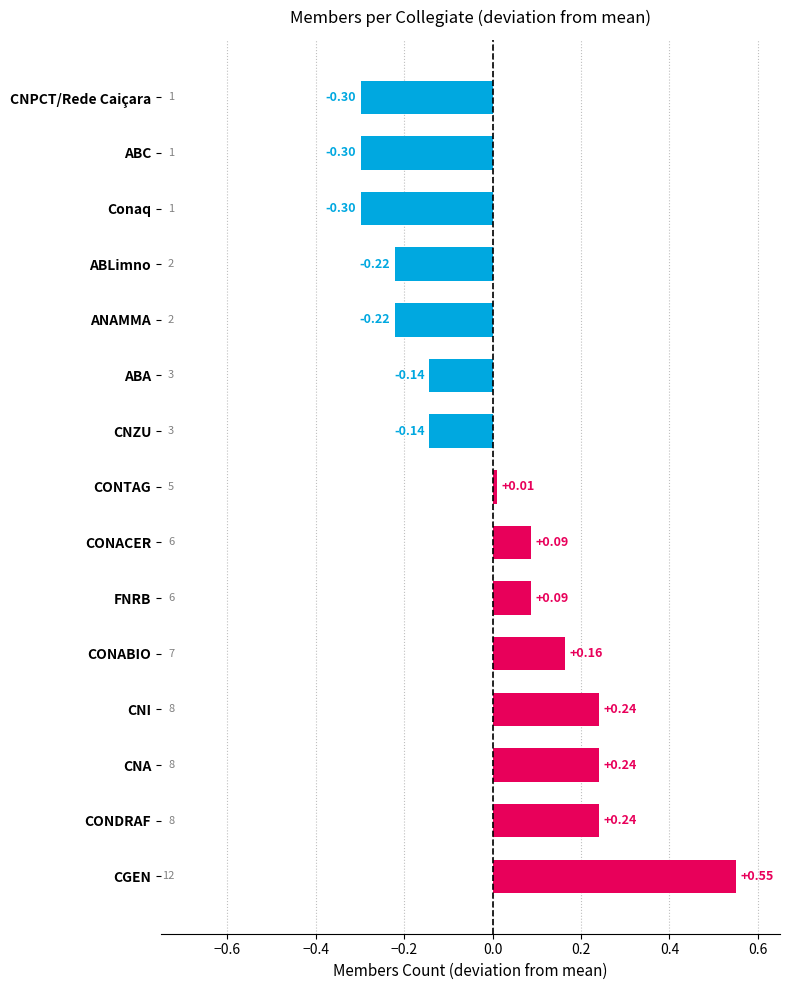

Which label corresponds to the largest value in the chart?

CGEN